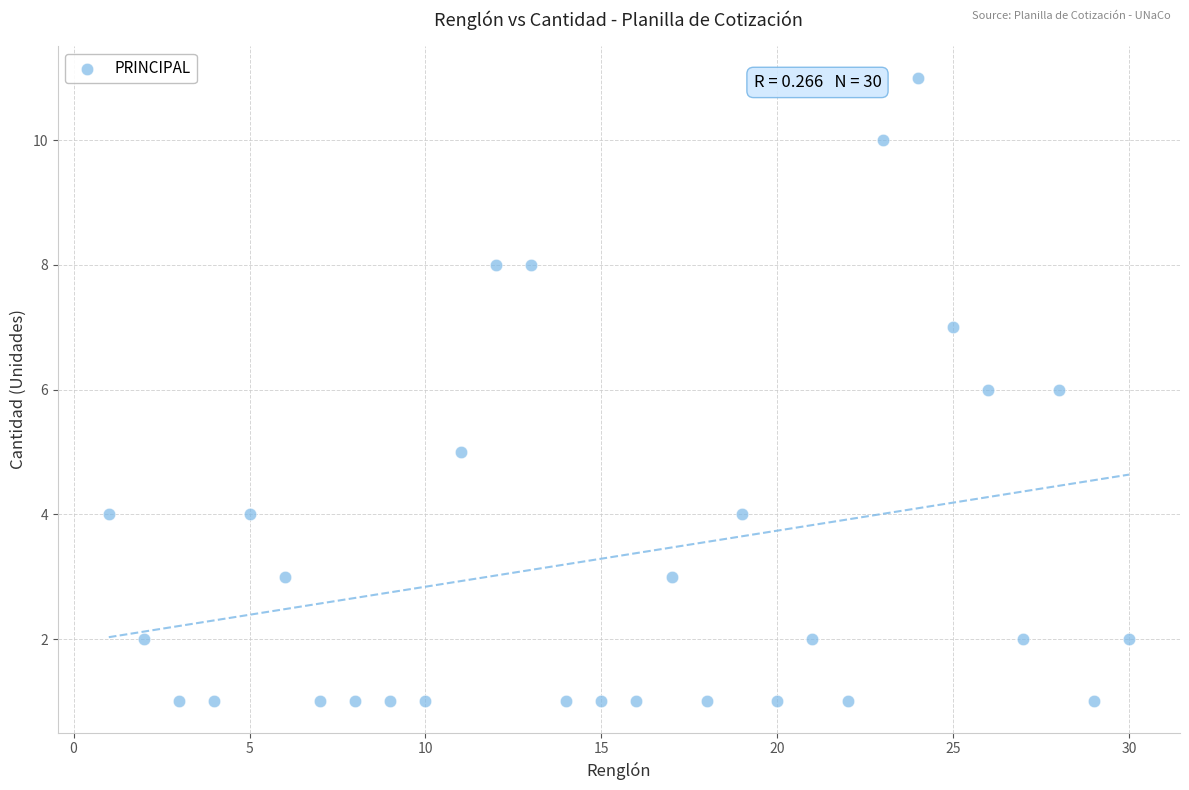

What is the range of Y values (max minus min)?

10